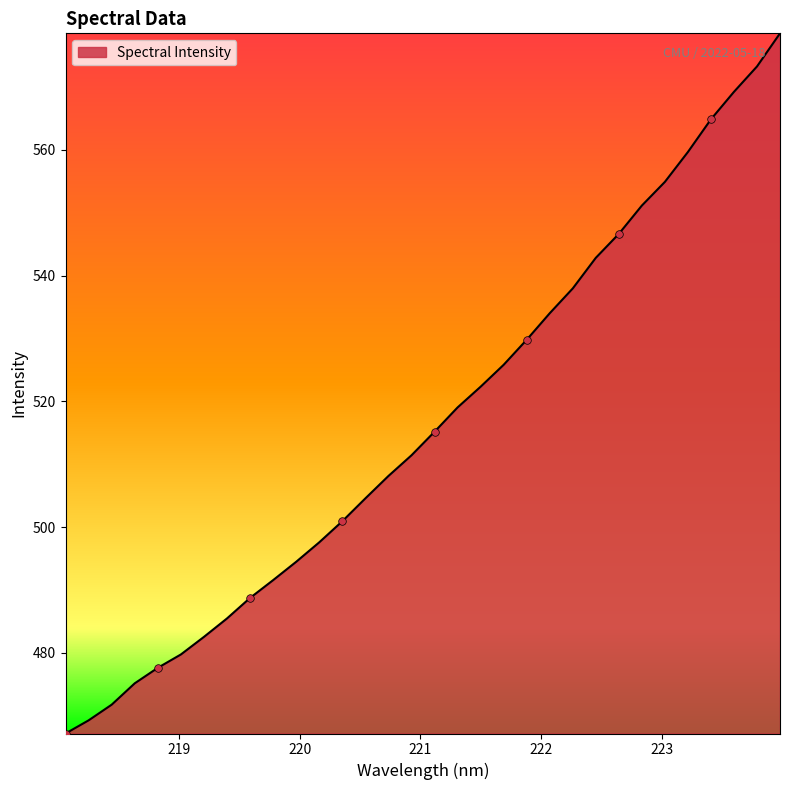

What is the minimum value shown in the chart?

467.2